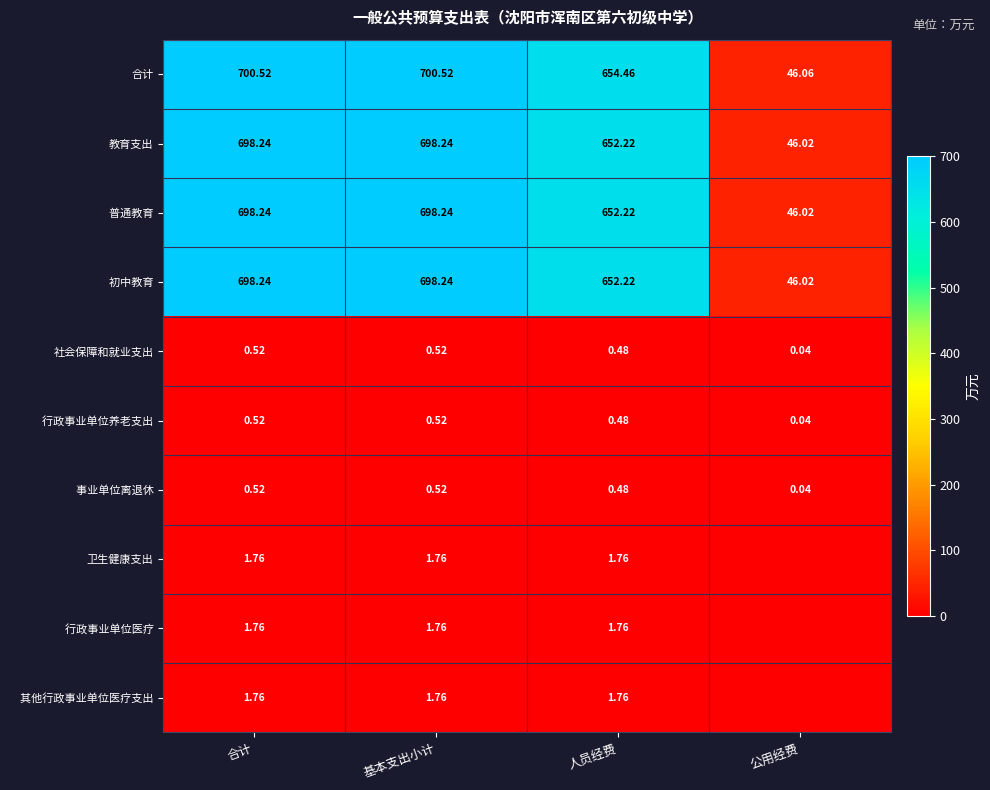

Where is 教育支出 nearest to the value 372?

人员经费